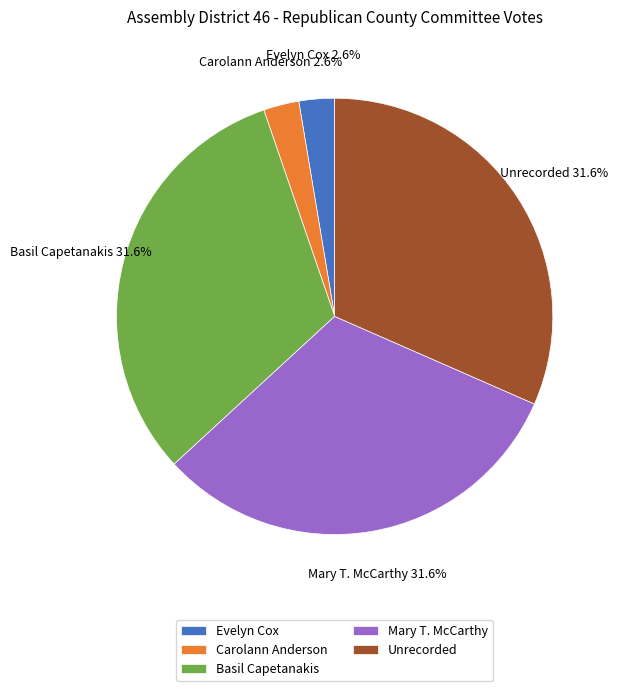

What percentage is the Unrecorded slice, to the nearest percent?

32%